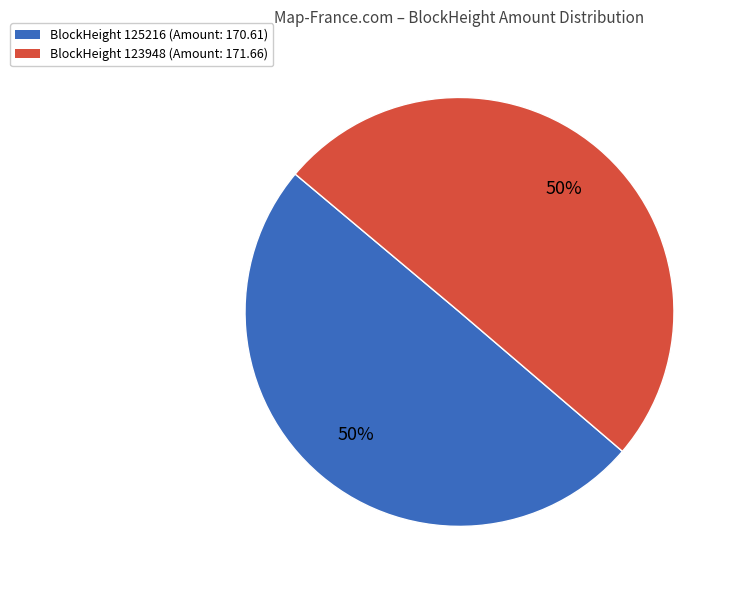

To the nearest percent, what is the average slice percentage?

50%